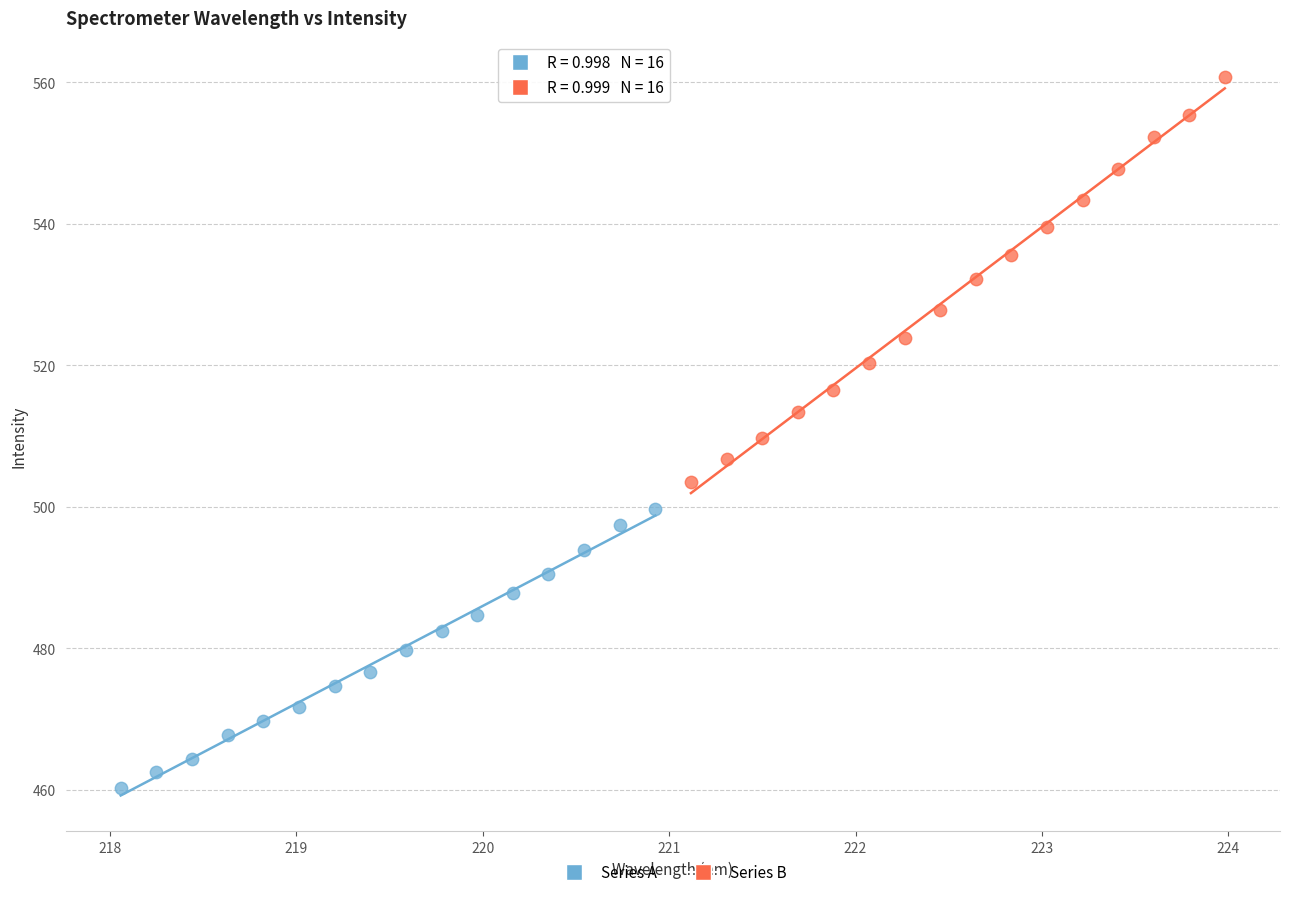

Which series contains the highest Y value?

Series B